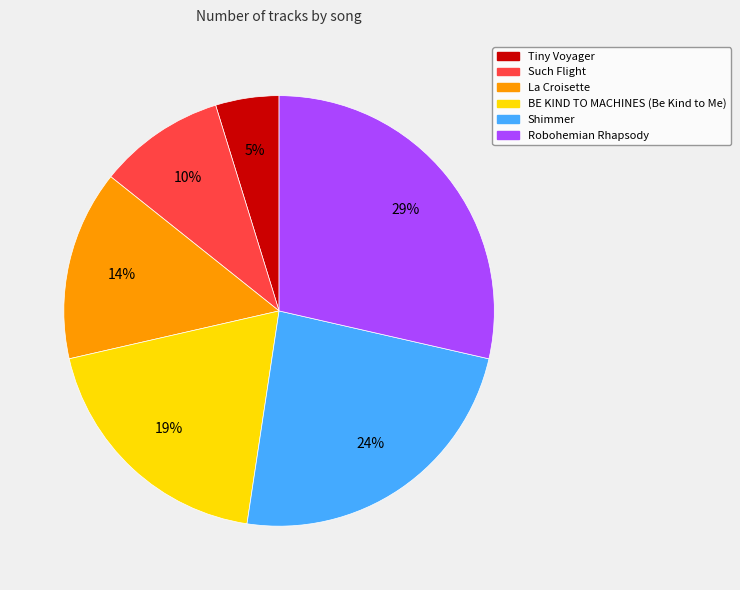

To the nearest percent, what is the difference between the largest and smallest slice percentages?

24%